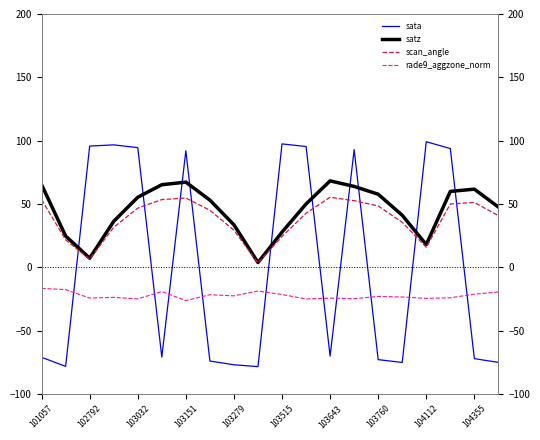

Does the chart display data point markers on the line(s)?

No